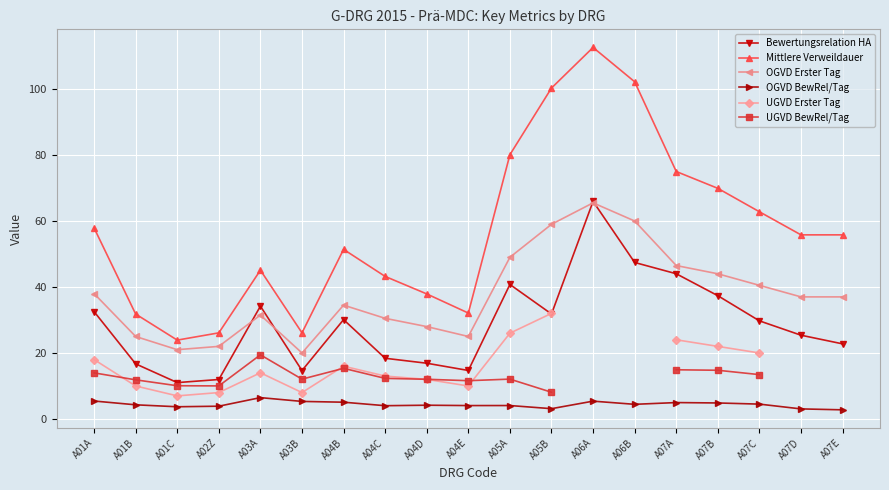

The value of Bewertungsrelation HA at A04C is 5.2. True or false?

False